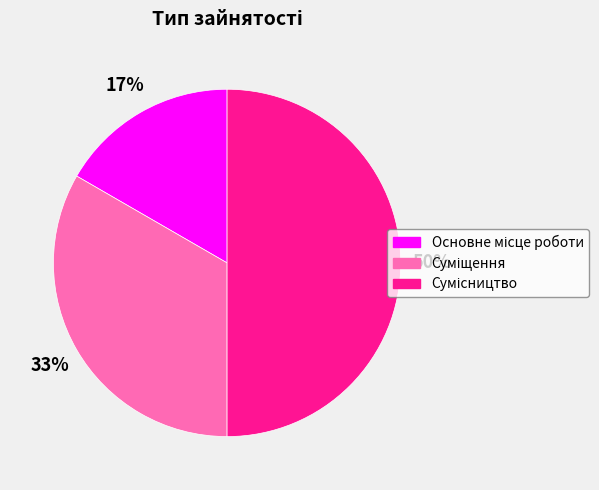

To the nearest percent, what is the difference between the largest and smallest slice percentages?

33%